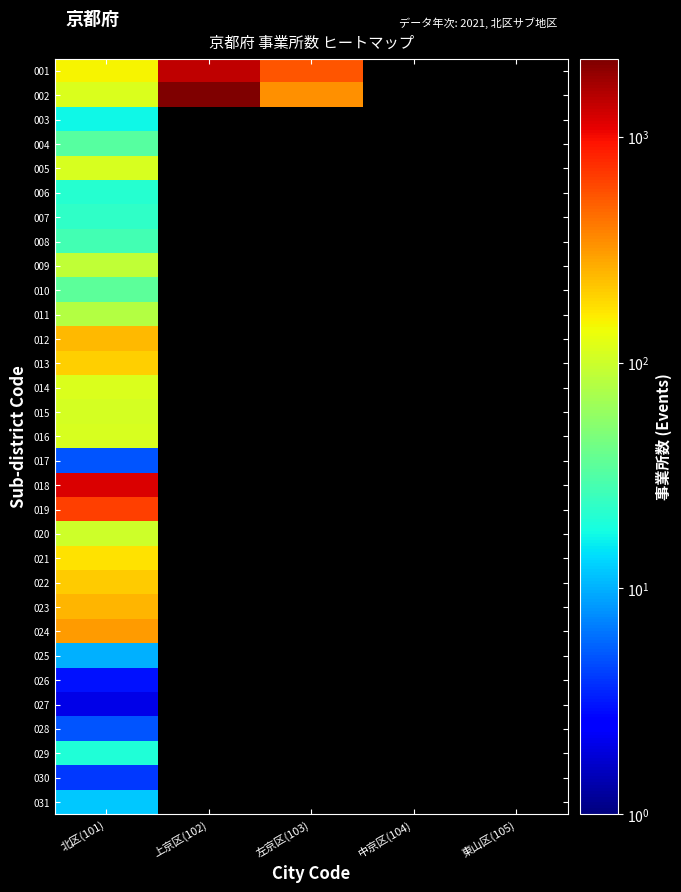

Is the value of 015 at 中京区(104) greater than the value of 024 at 上京区(102)?

No